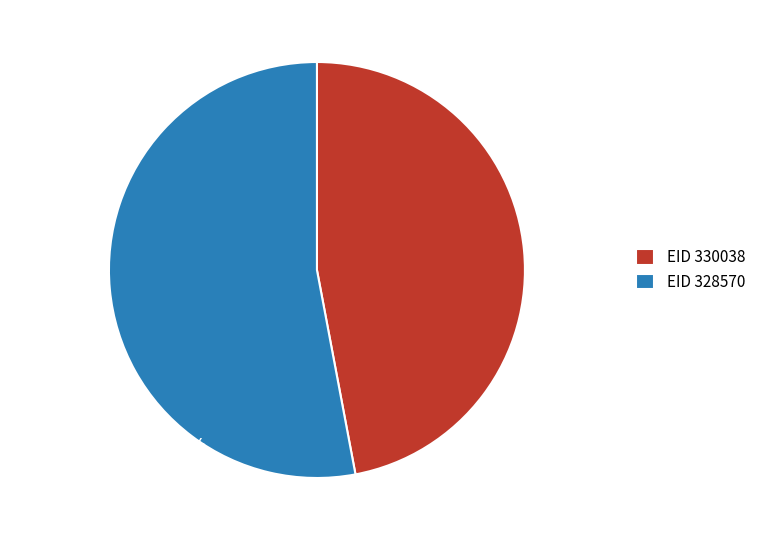

What is the total percentage of 328570 and 330038?

100.0%